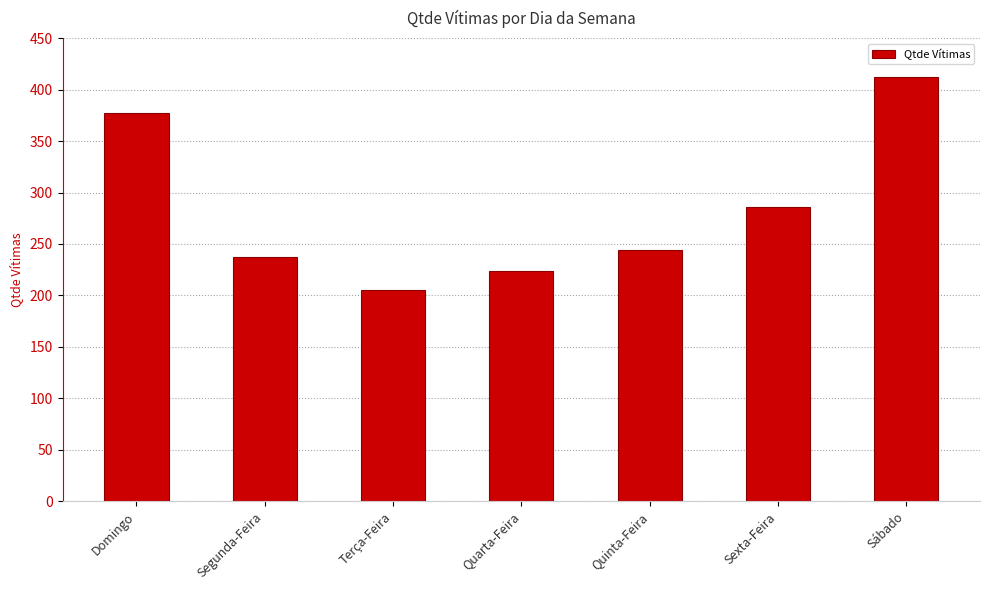

What is the difference between the maximum and minimum values?

207